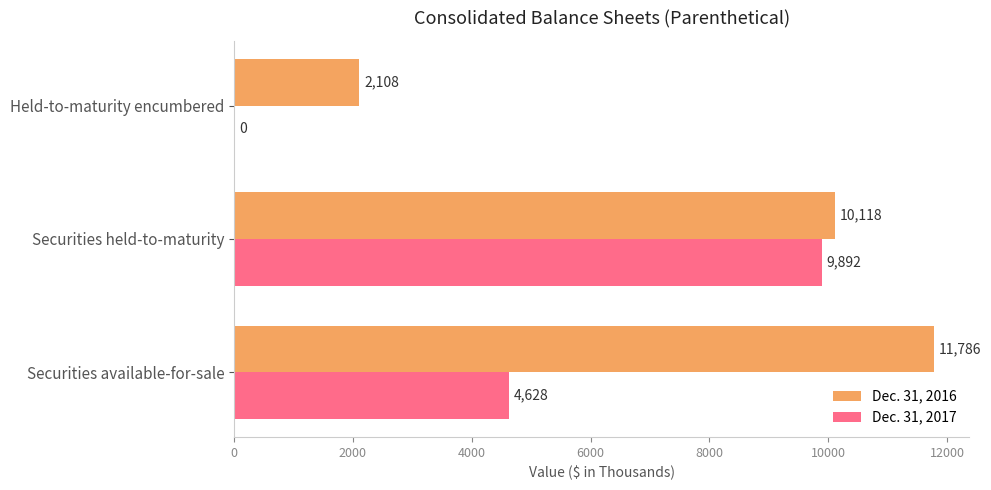

What is the sum of the Dec. 31, 2016 values at Securities held-to-maturity and Securities available-for-sale?

21904